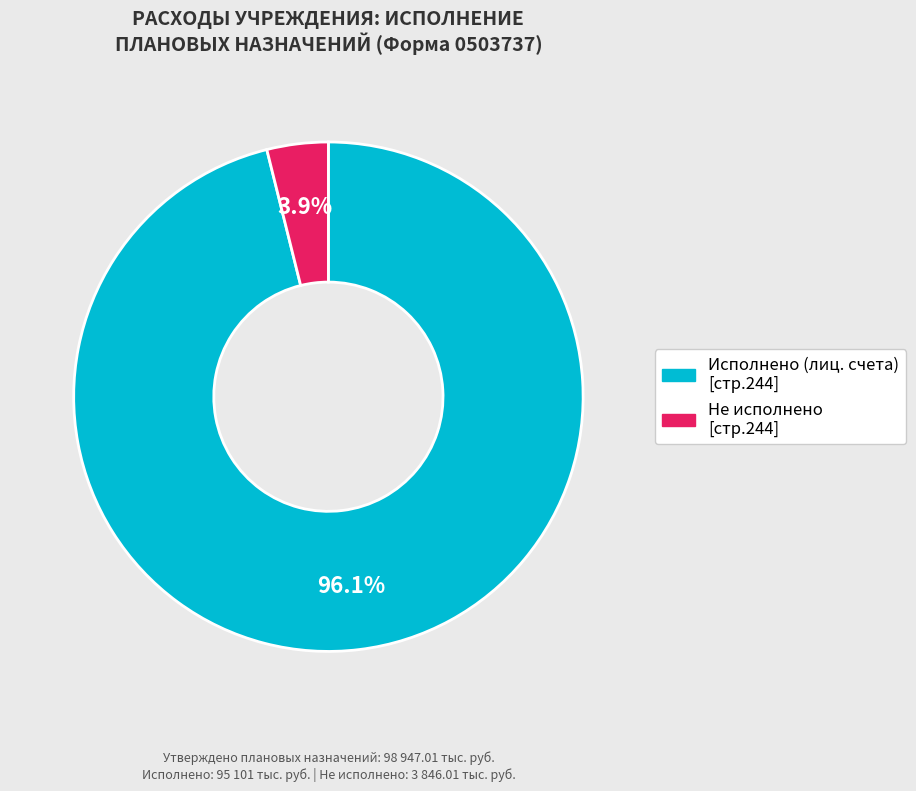

What is the majority slice?

Исполнено (лиц. счета) [стр.244]